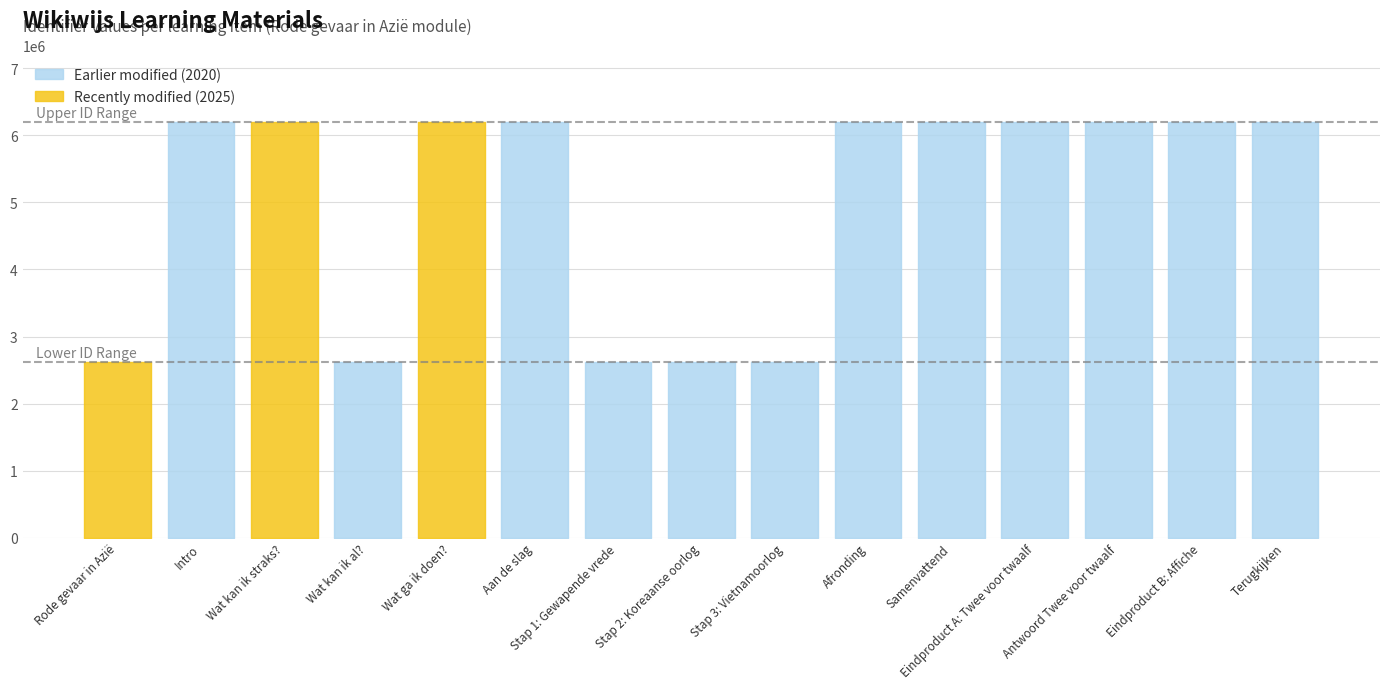

Is it true that the value at Aan de slag is 6200779?

True